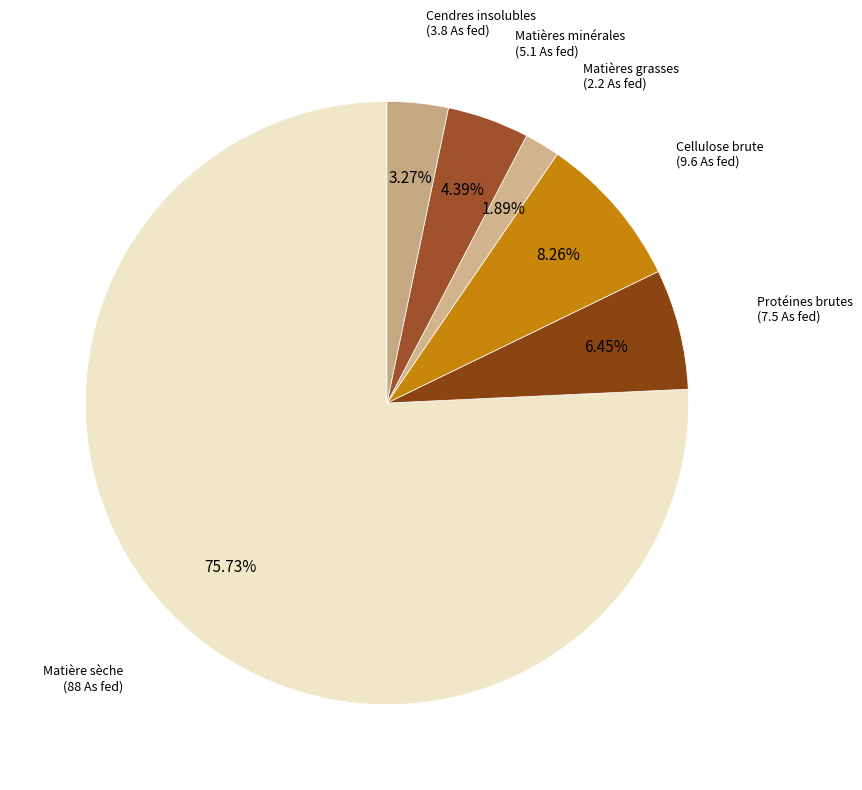

Is Matières minérales (5.1 As fed) the majority of the pie?

No